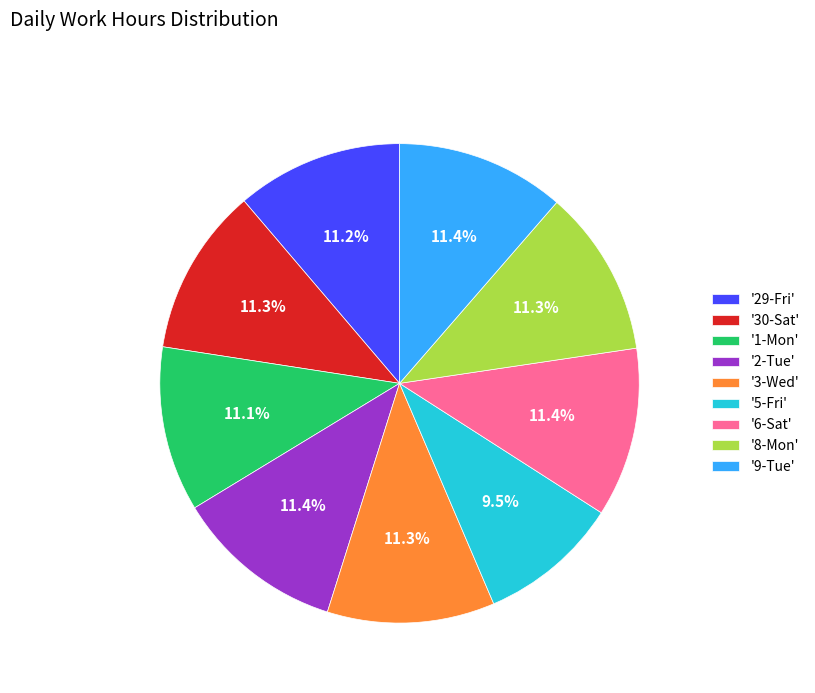

Is '5-Fri' the majority of the pie?

No